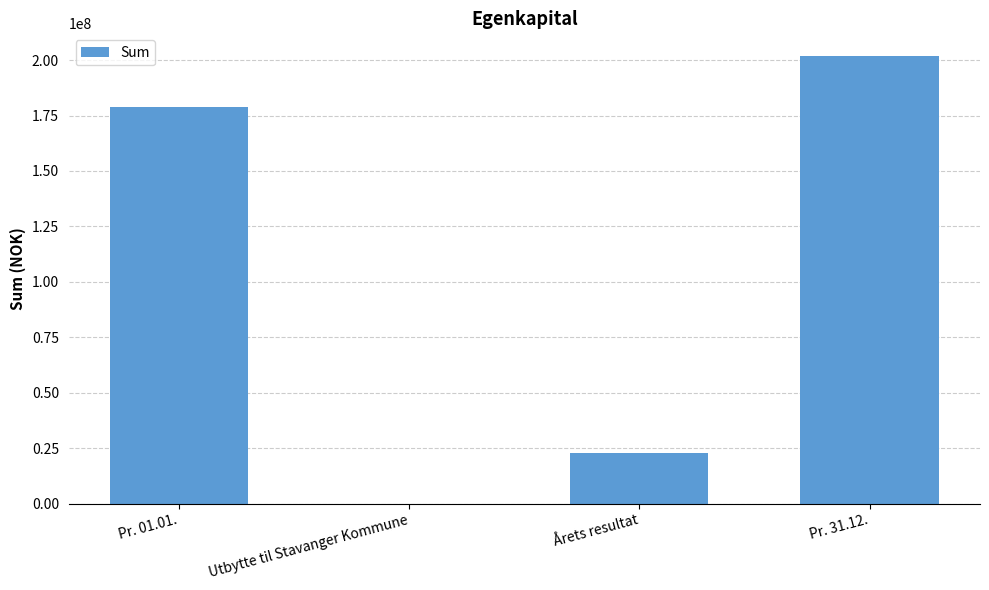

What is the average value?

100991181.2